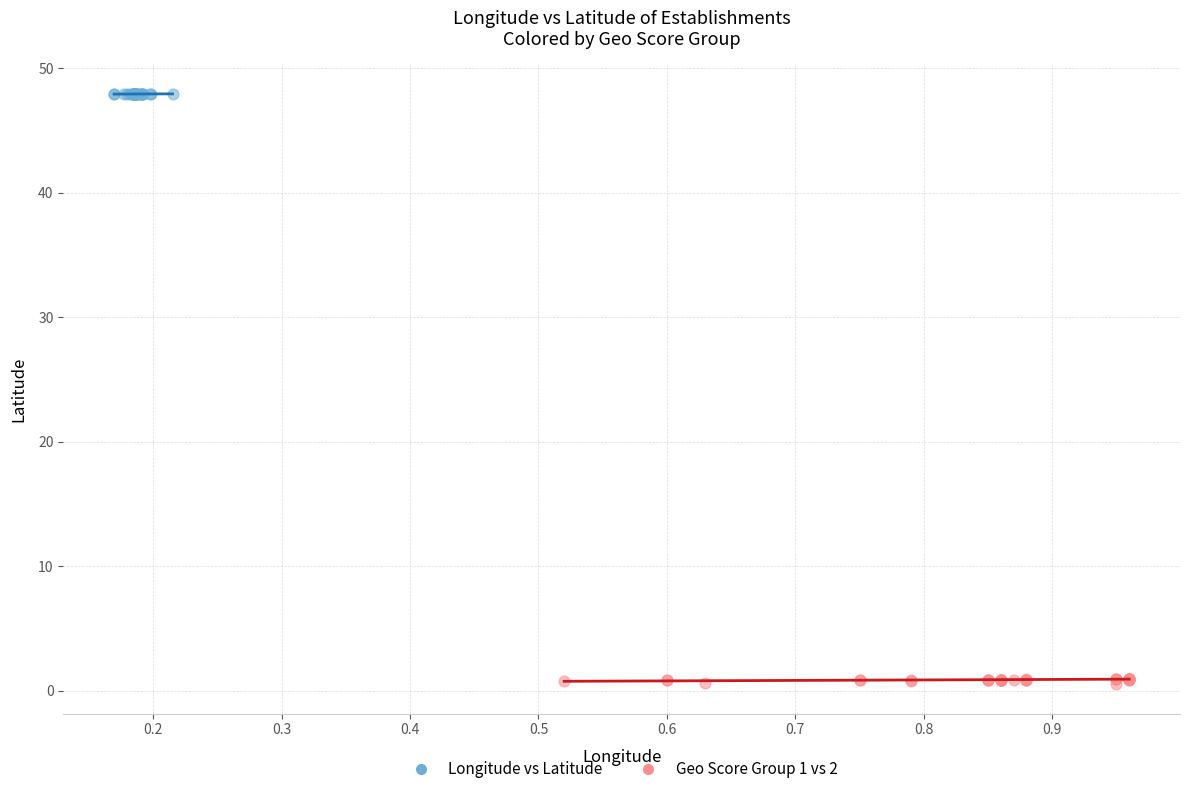

Which series contains the lowest Y value?

Geo Score Group 1 vs 2